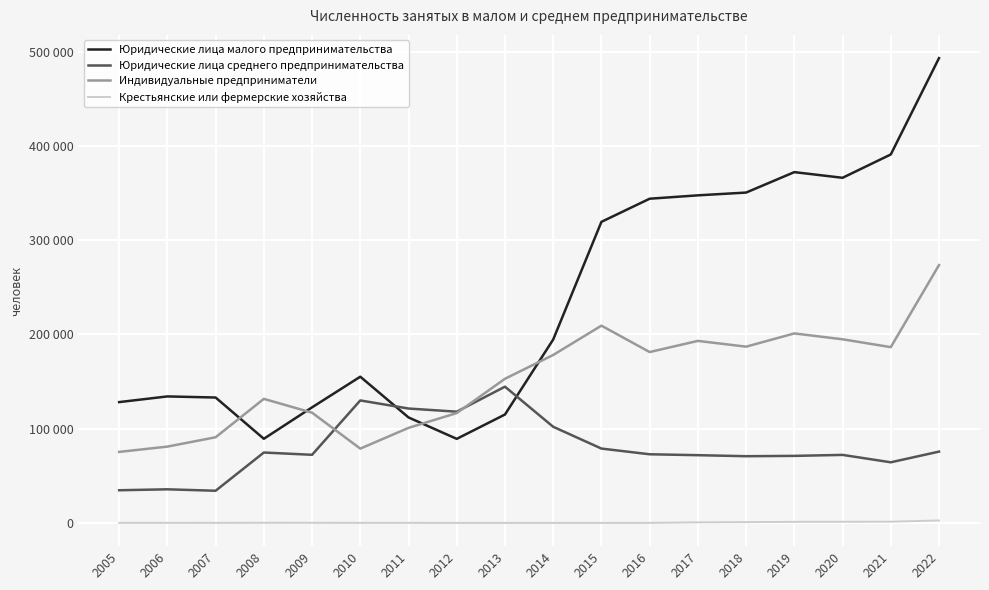

At which label does Юридические лица малого предпринимательства reach its peak?

2022